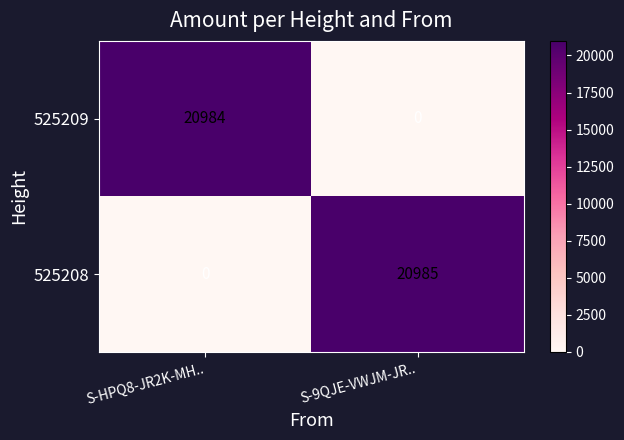

Reading left to right, what are all the values shown in this chart?

525209: 20984	0
525208: 0	20985